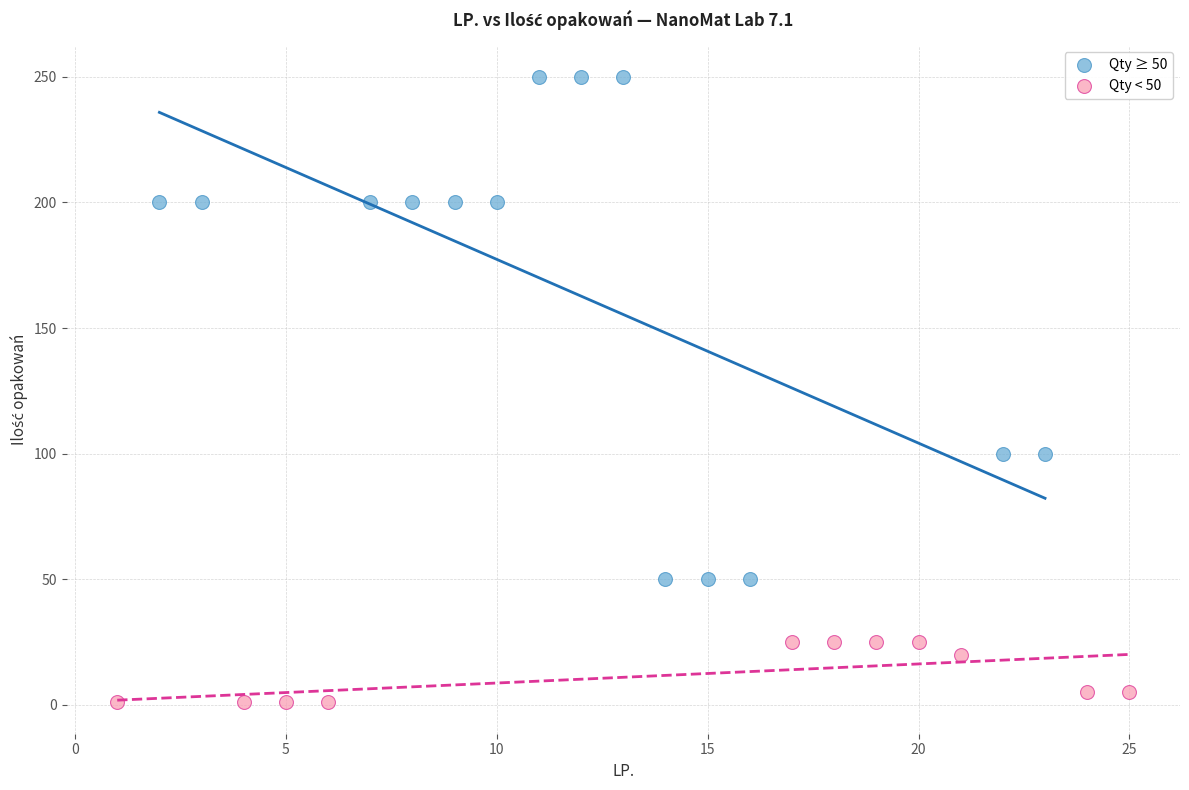

Which series has the widest spread of Y values?

Qty ≥ 50